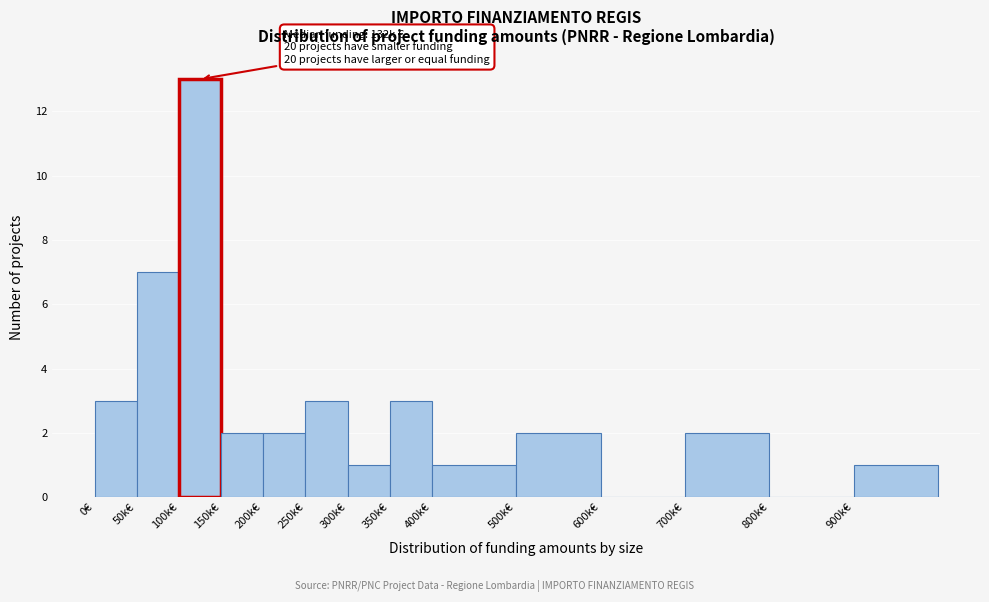

Reading right to left, what are all the values shown in this chart?

900k€=1	800k€=0	700k€=2	600k€=0	500k€=2	400k€=1	350k€=3	300k€=1	250k€=3	200k€=2	150k€=2	100k€=13	50k€=7	0€=3